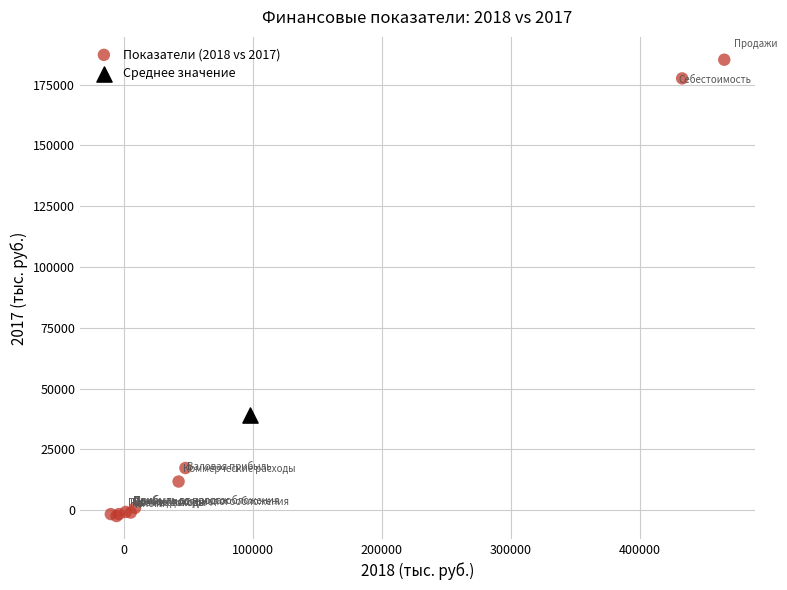

What are all the series names shown in the legend?

Показатели (2018 vs 2017), Среднее значение